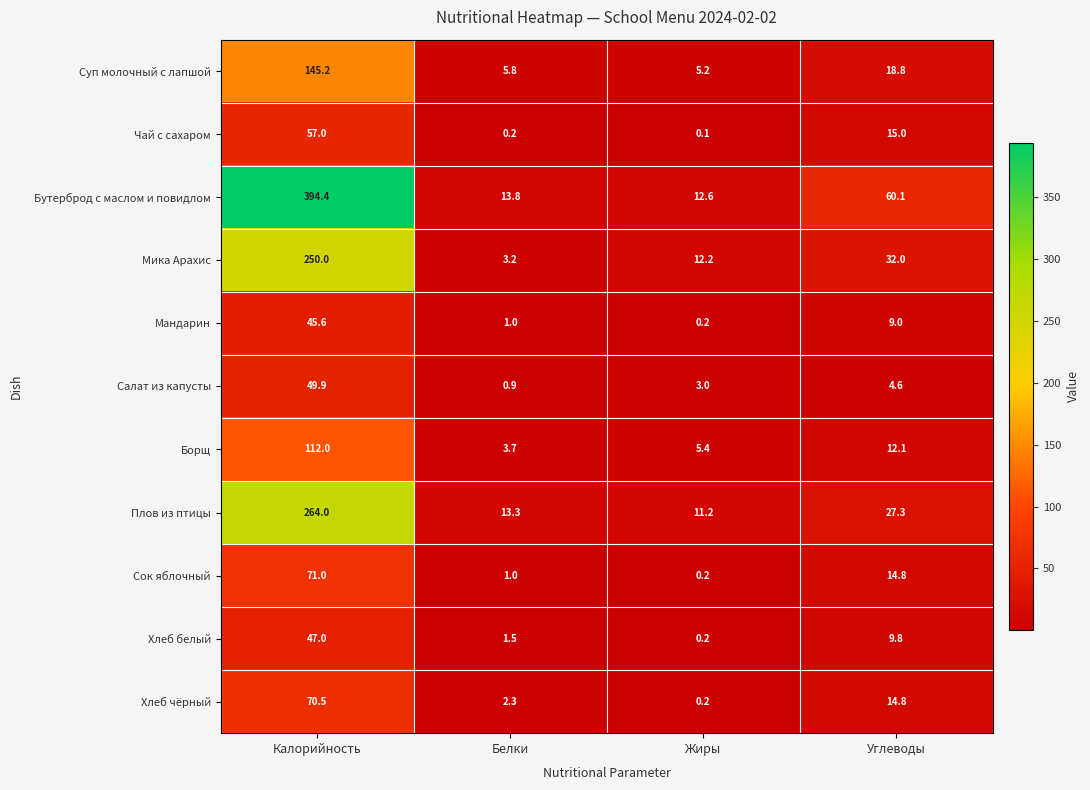

At which category does the chart reach its minimum across all series?

Жиры